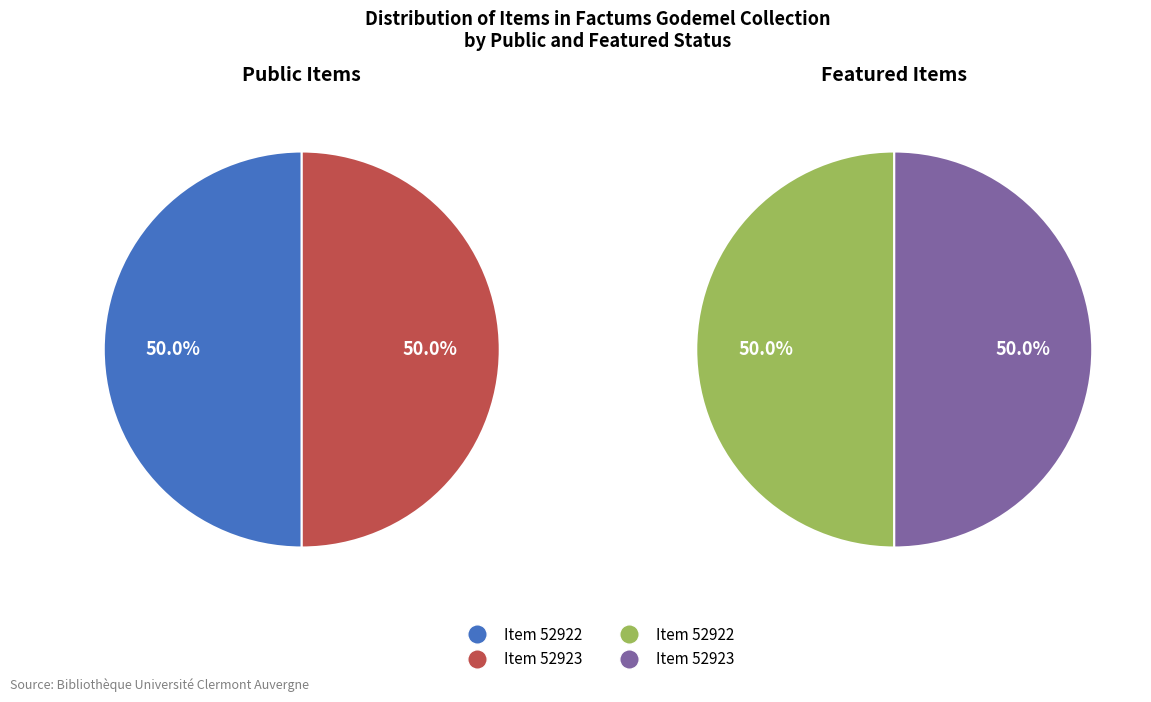

Is there any slice that represents more than half of the pie?

No